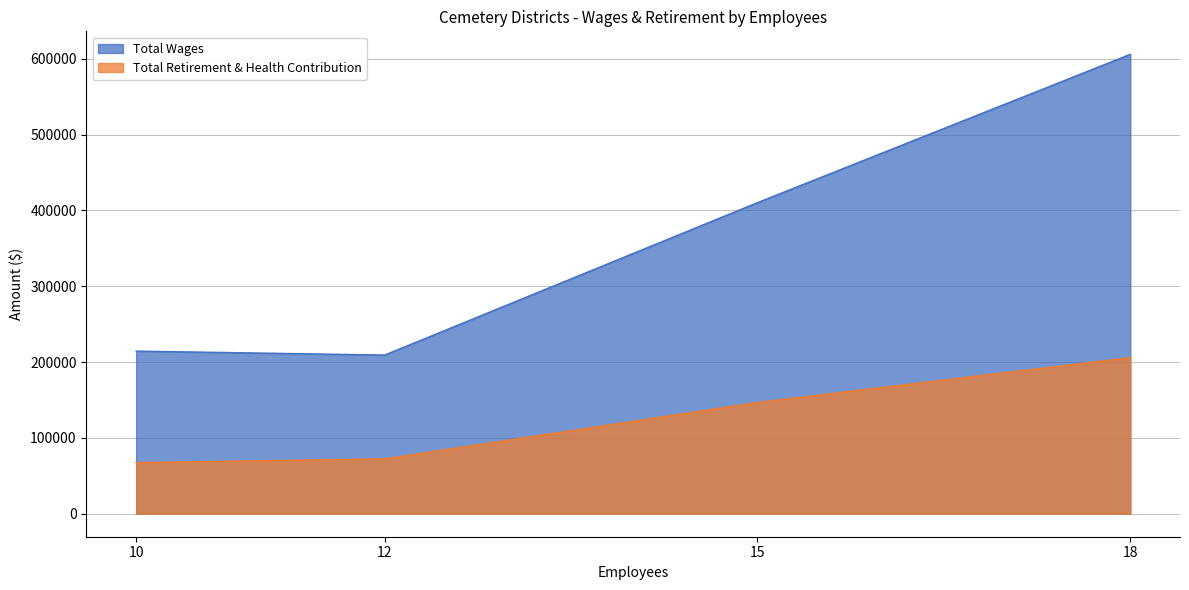

What is the difference between the maximum and minimum values in the Total Retirement & Health Contribution series?

138495